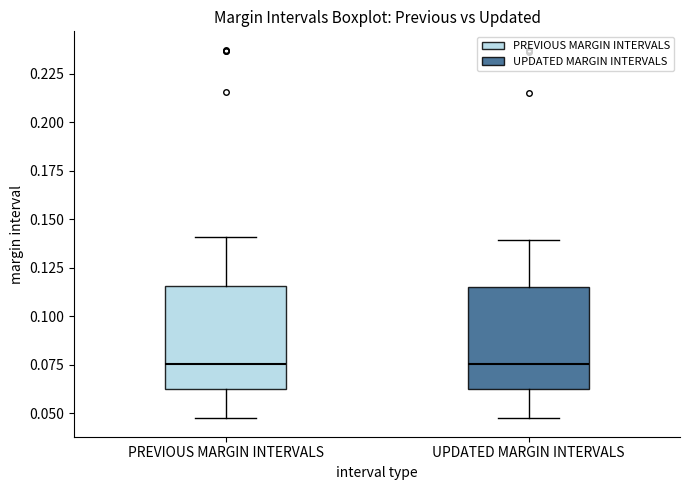

Reading left to right, read every box against the y-axis: the position of its median line, the range the box covers, and the ends of its whiskers. The values are not printed on the chart, so give them approximately, as read against the axis.

PREVIOUS MARGIN INTERVALS: median 0.075, box 0.060 to 0.115, whiskers 0.045 to 0.140
UPDATED MARGIN INTERVALS: median 0.075, box 0.060 to 0.115, whiskers 0.045 to 0.140